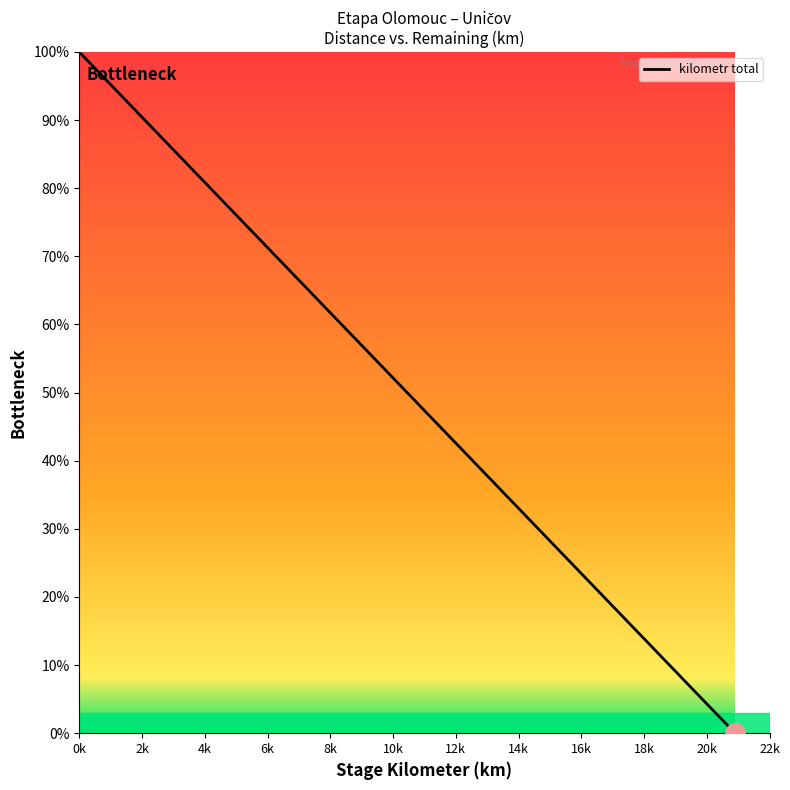

Does the chart have visible grid lines?

No